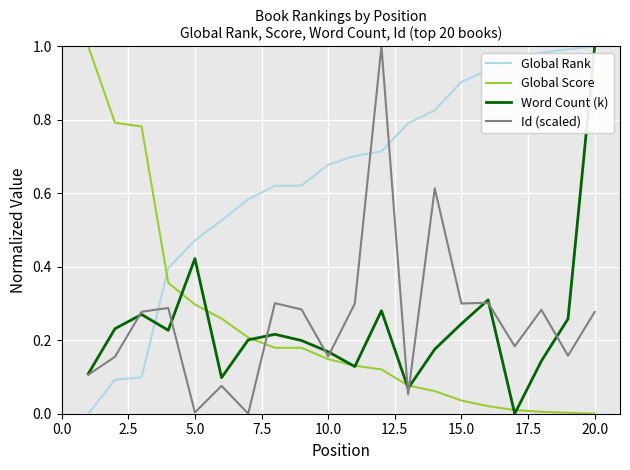

Which series has the largest total across all categories?

Global Rank